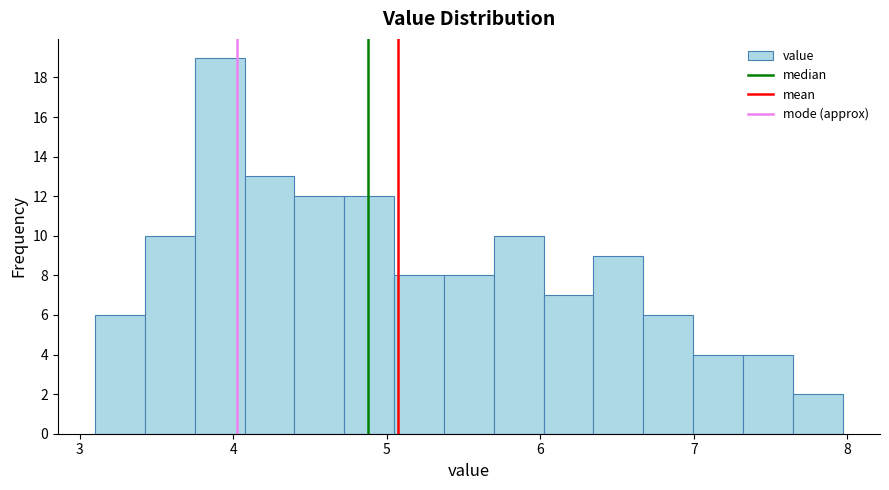

Read against the x-axis, roughly where is the centre of the tallest bar?

3.9